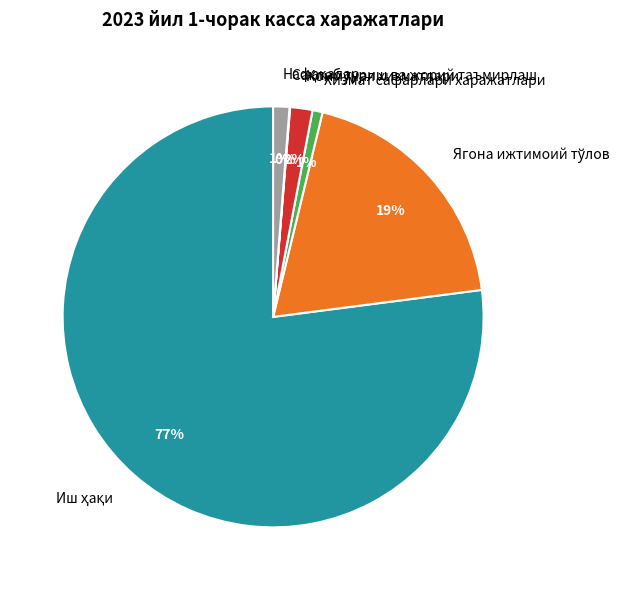

The Коммунал хизматлари slice represents 2% of the pie. True or false?

True